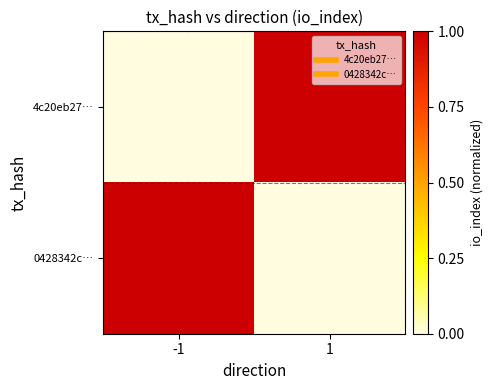

How many distinct data groups are displayed?

2